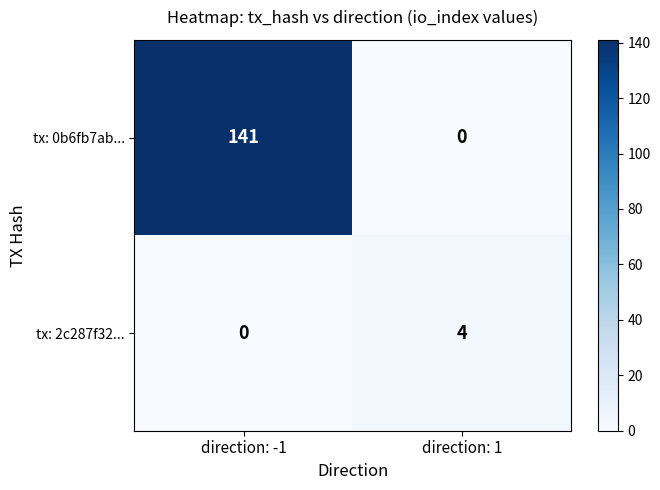

What is the total value across all series at direction: 1?

4